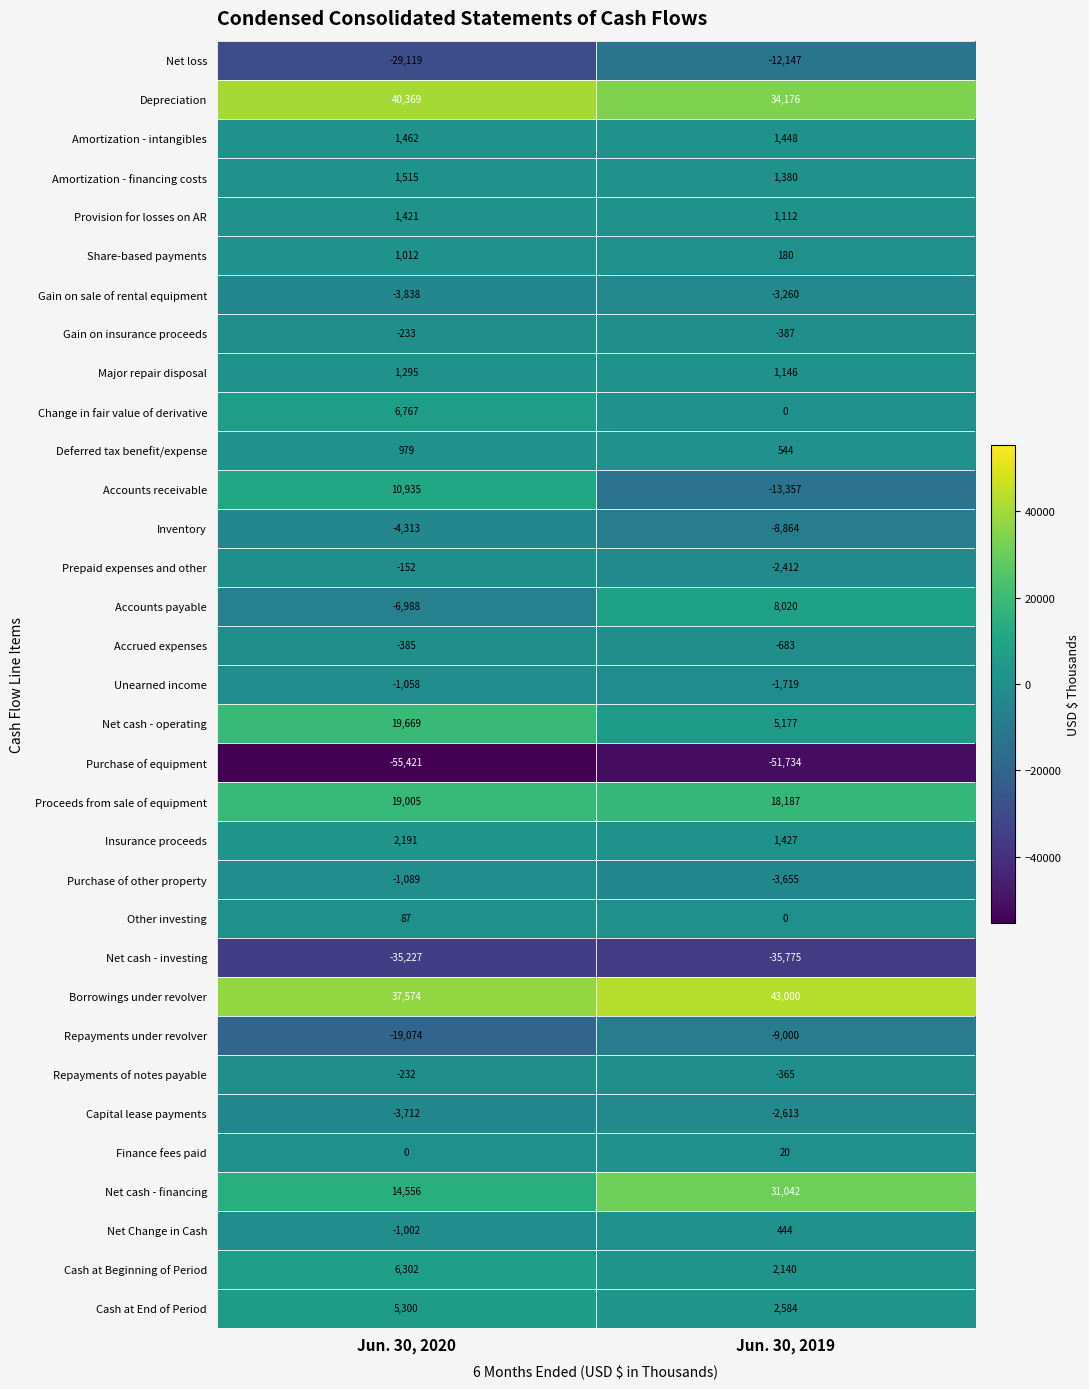

Is the value of Major repair disposal at Jun. 30, 2019 greater than the value of Purchase of other property at Jun. 30, 2020?

Yes